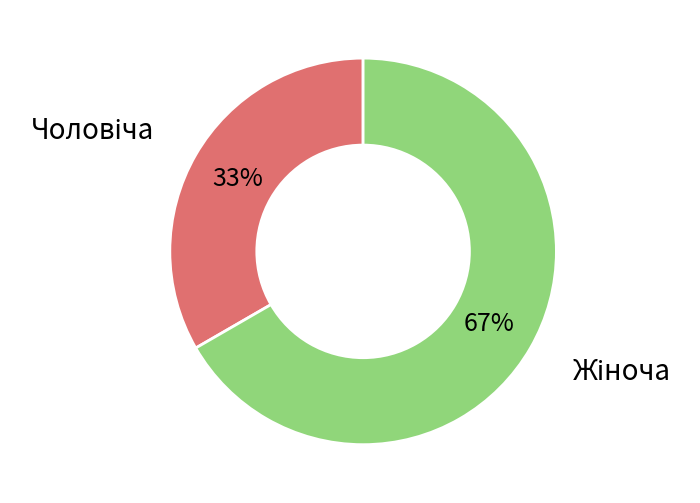

Is there a majority slice in this chart?

Yes